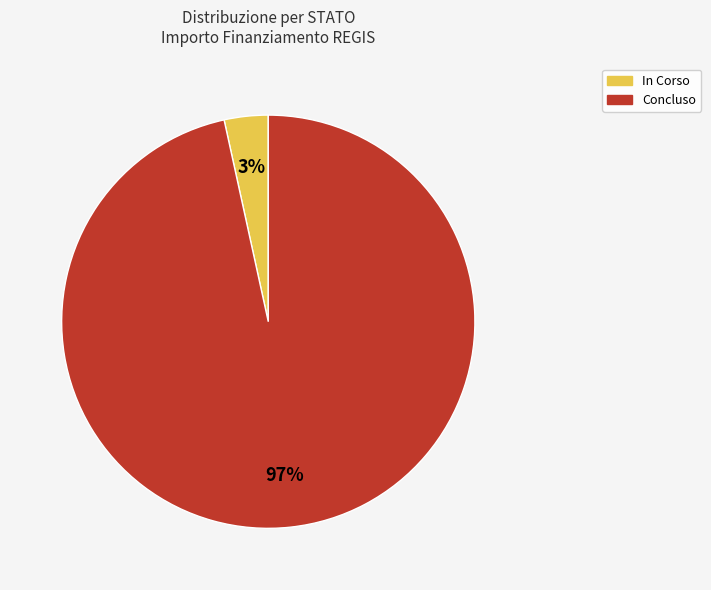

Which category has the biggest portion of the pie?

Concluso